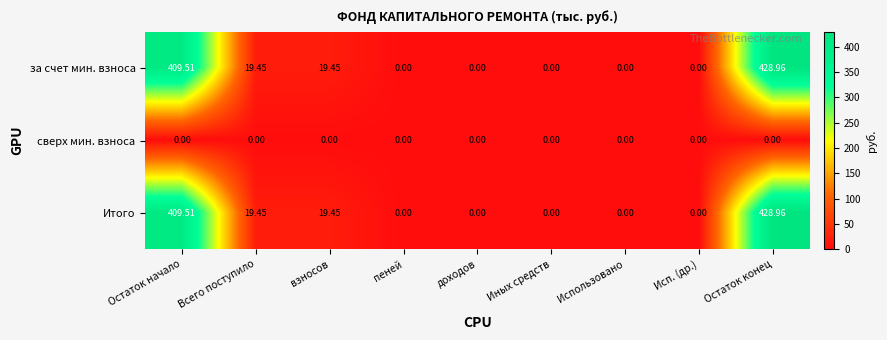

At how many categories does at least one series exceed 154?

2